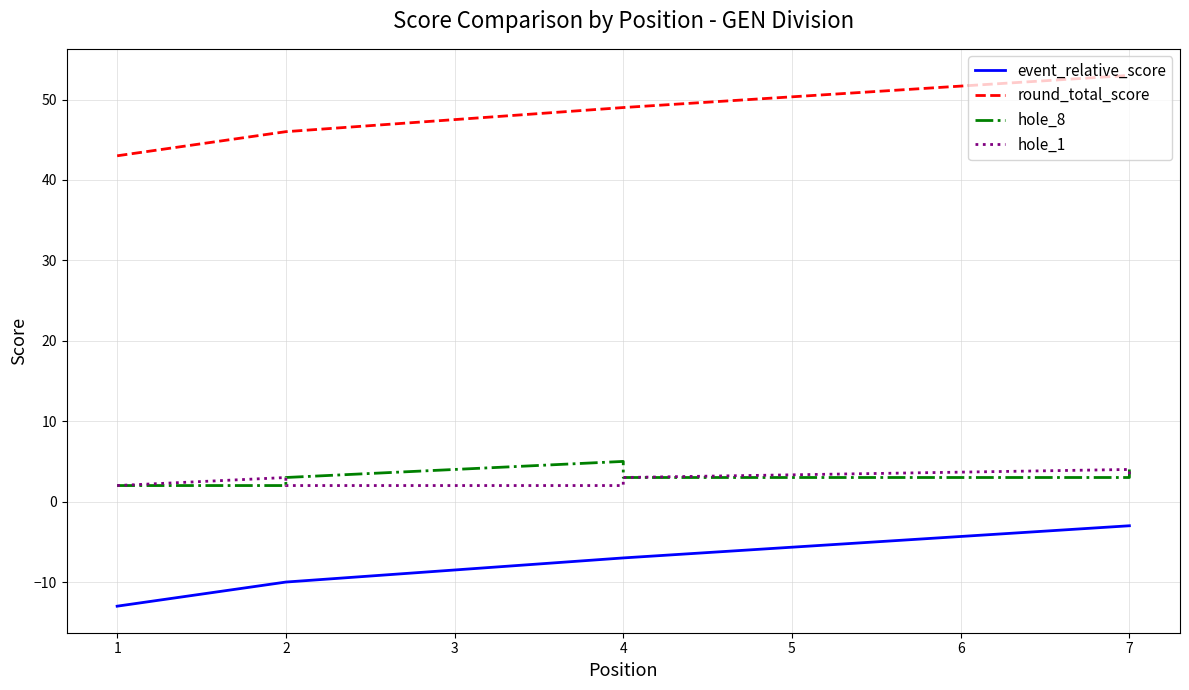

Reading left to right, extract all data points from this chart.

event_relative_score: -13	-10	-10	-7	-7	-7	-3	-3	-3
round_total_score: 43	46	46	49	49	49	53	53	53
hole_8: 2	2	3	5	3	3	3	3	4
hole_1: 2	3	2	2	3	3	4	3	3